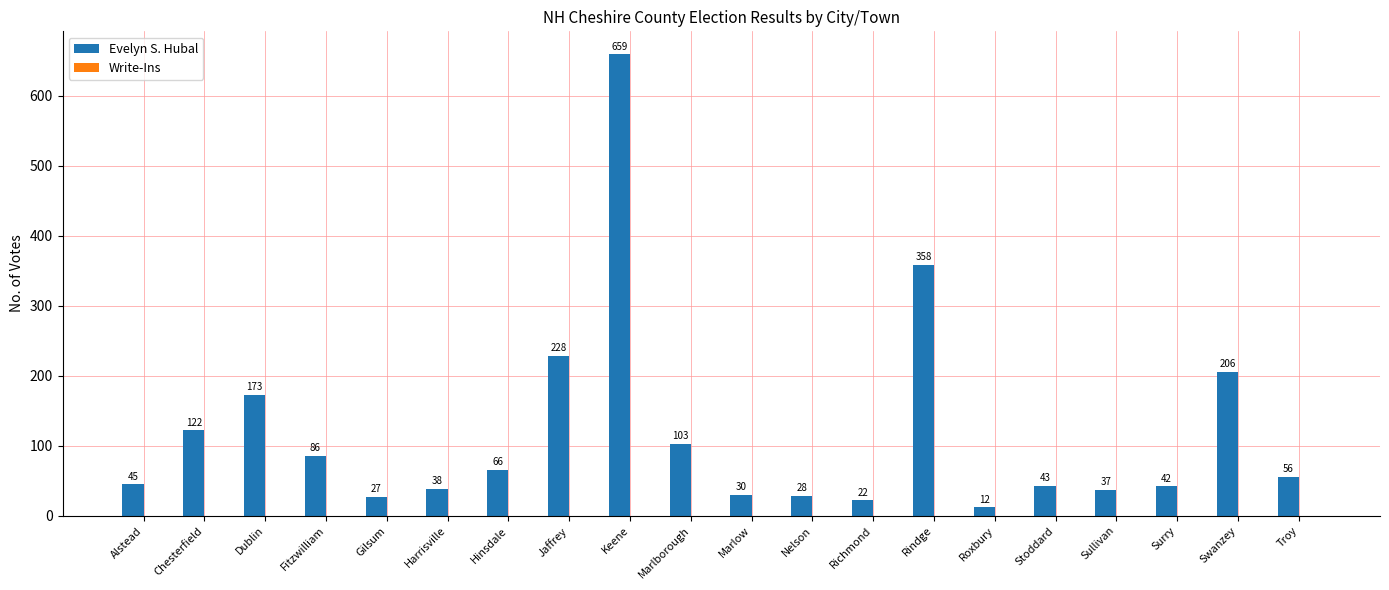

Does the chart contain stacked bars?

No